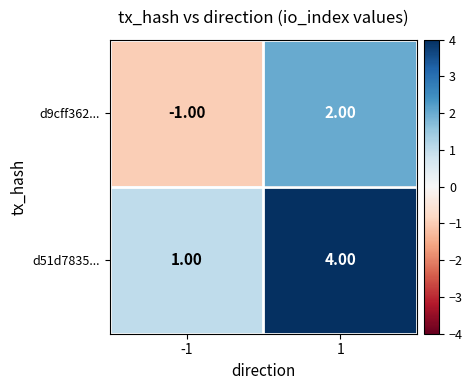

What is the difference between the highest and lowest values at 1?

2